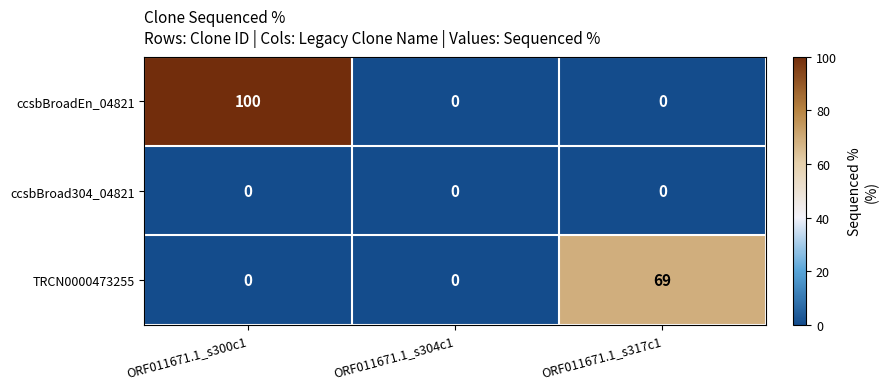

Which series changed the most between ORF011671.1_s300c1 and ORF011671.1_s317c1?

ccsbBroadEn_04821